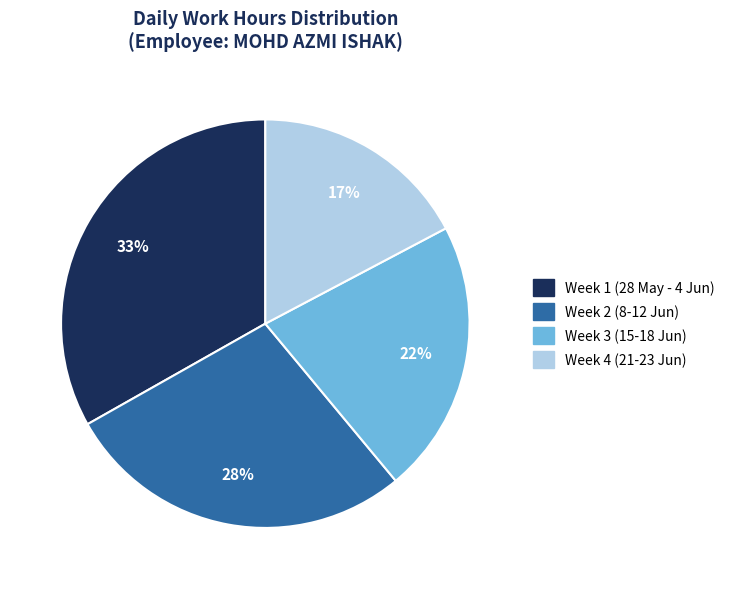

What percentage is the Week 2 (8-12 Jun) slice, to the nearest percent?

28%